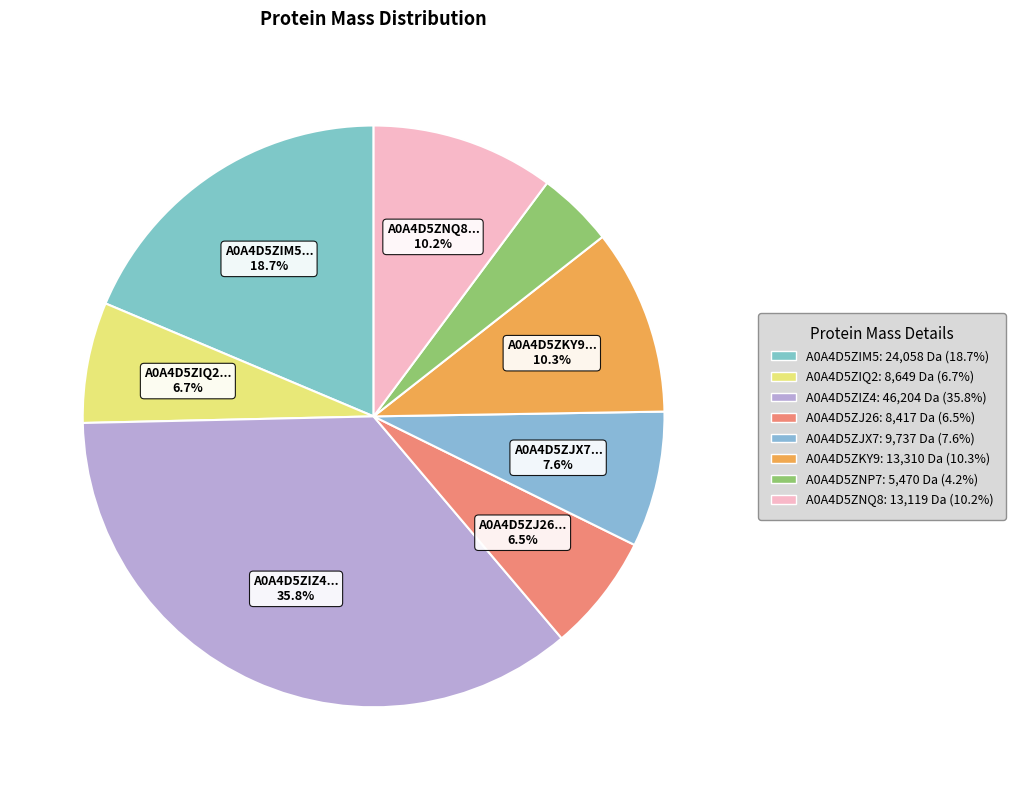

Between A0A4D5ZKY9 and A0A4D5ZIM5, which is larger?

A0A4D5ZIM5